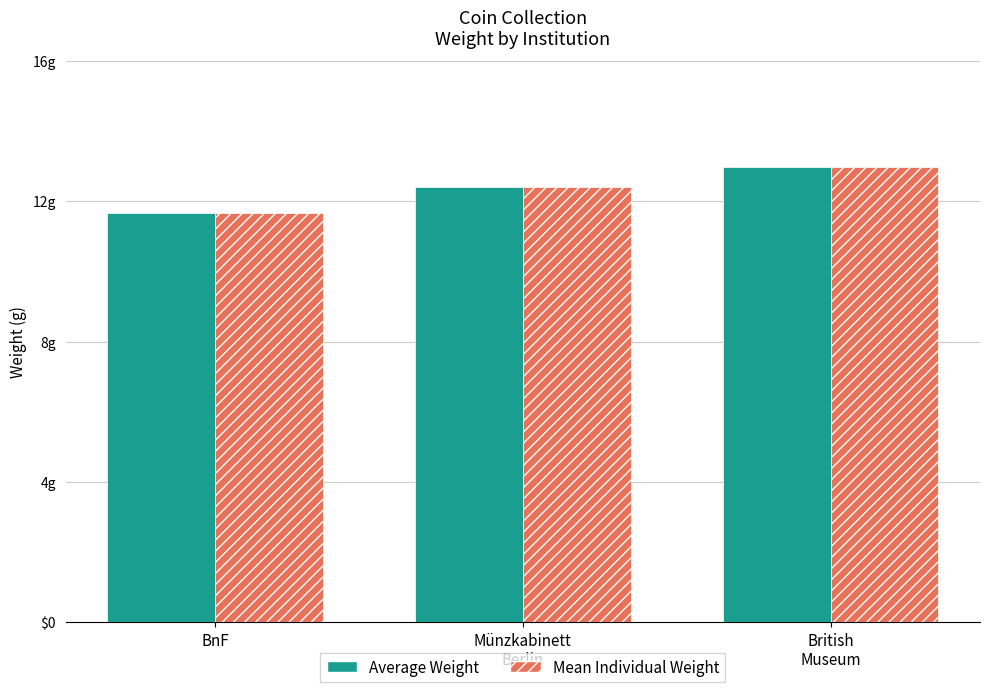

What is the value of the Mean Individual Weight bar at the 3rd from the left?

13.0